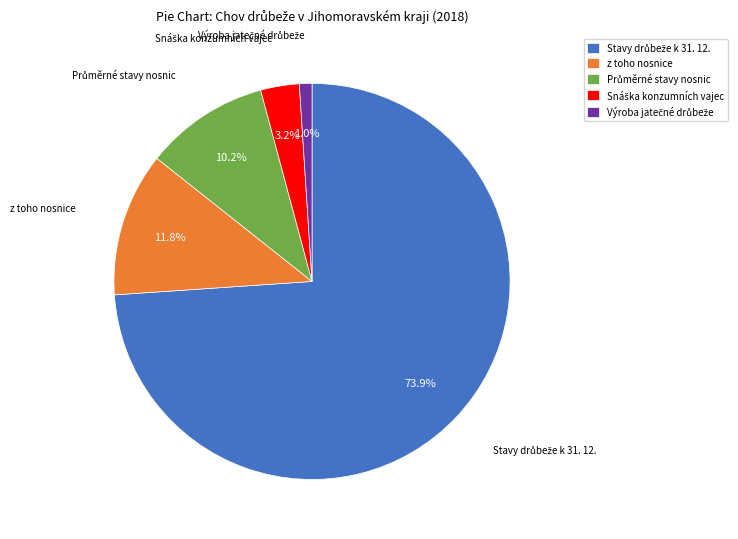

Is there a majority slice in this chart?

Yes